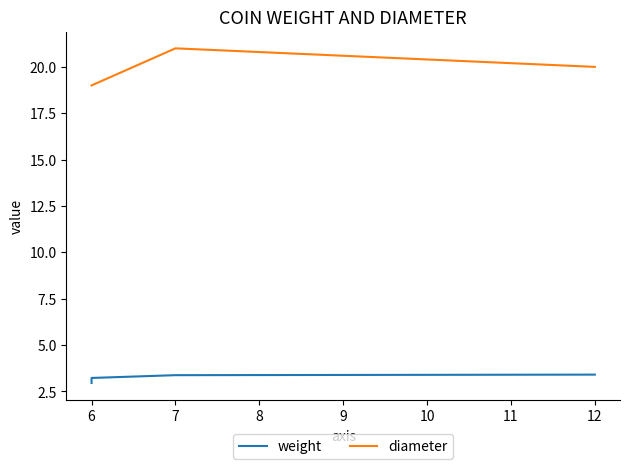

What is the value of the diameter point at the 3rd from the left?

21.0